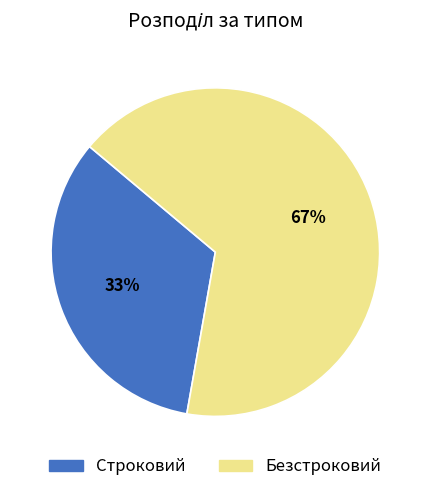

What percentage is the Безстроковий slice, to the nearest percent?

67%